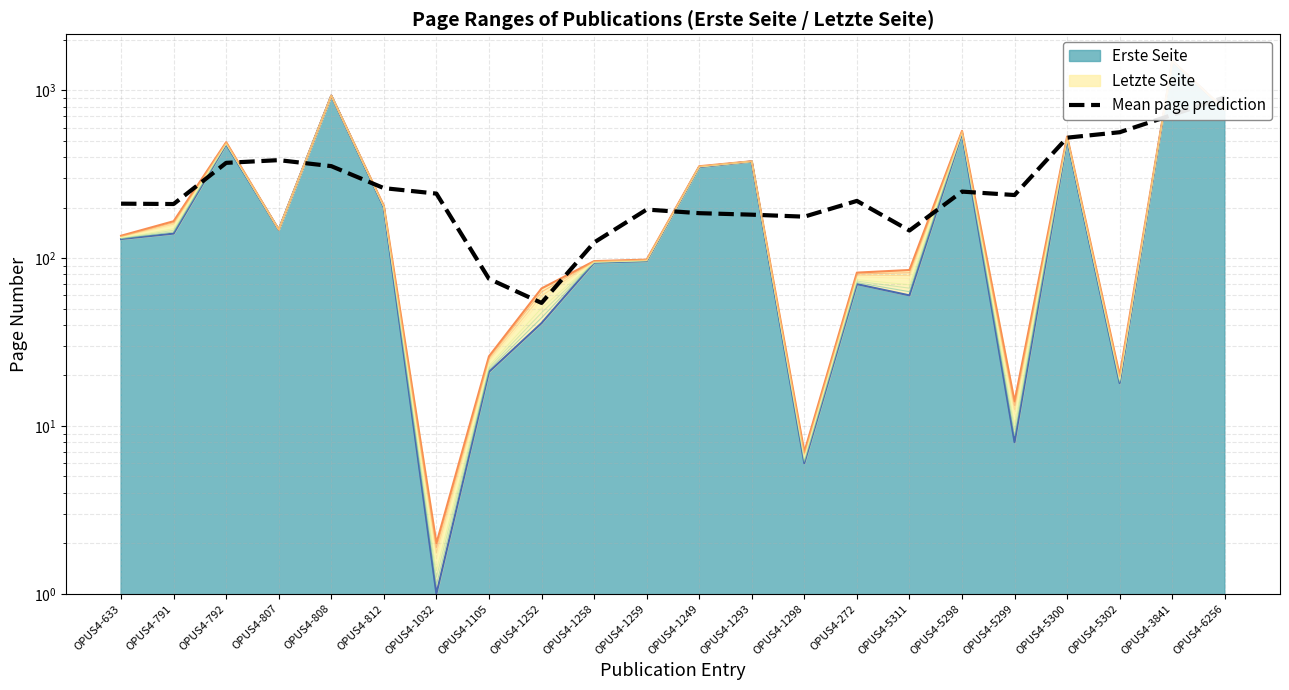

What value does the data have at OPUS4-5298?

249.2